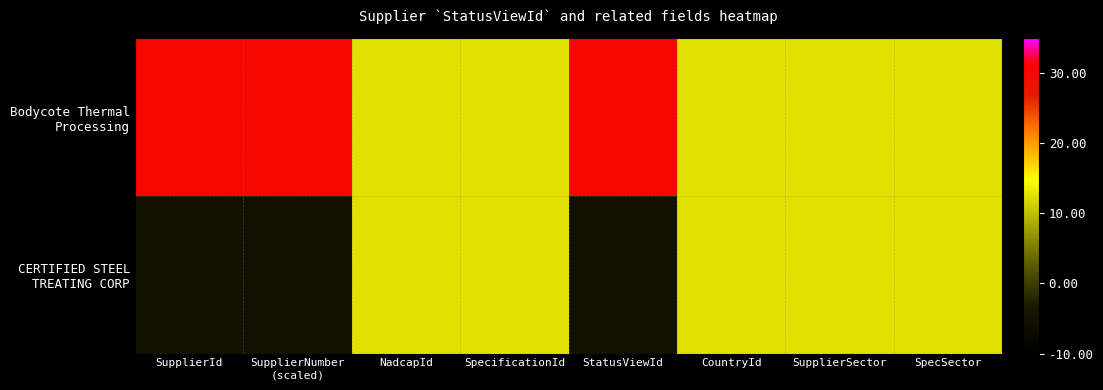

Rank the series by their average value, from lowest to highest.

CERTIFIED STEEL TREATING CORP, Bodycote Thermal Processing